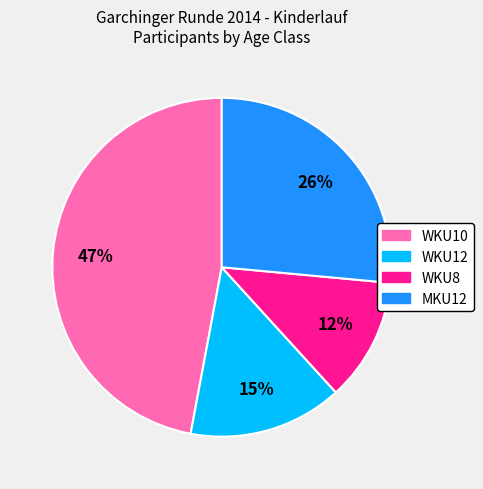

Is there any slice that represents more than half of the pie?

No